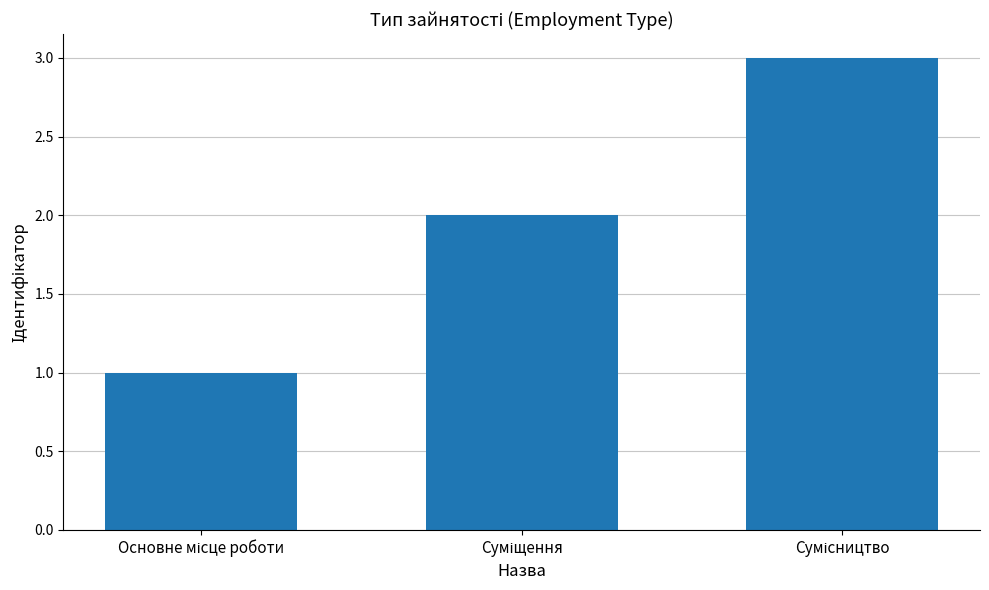

What is the maximum value shown in the chart?

3